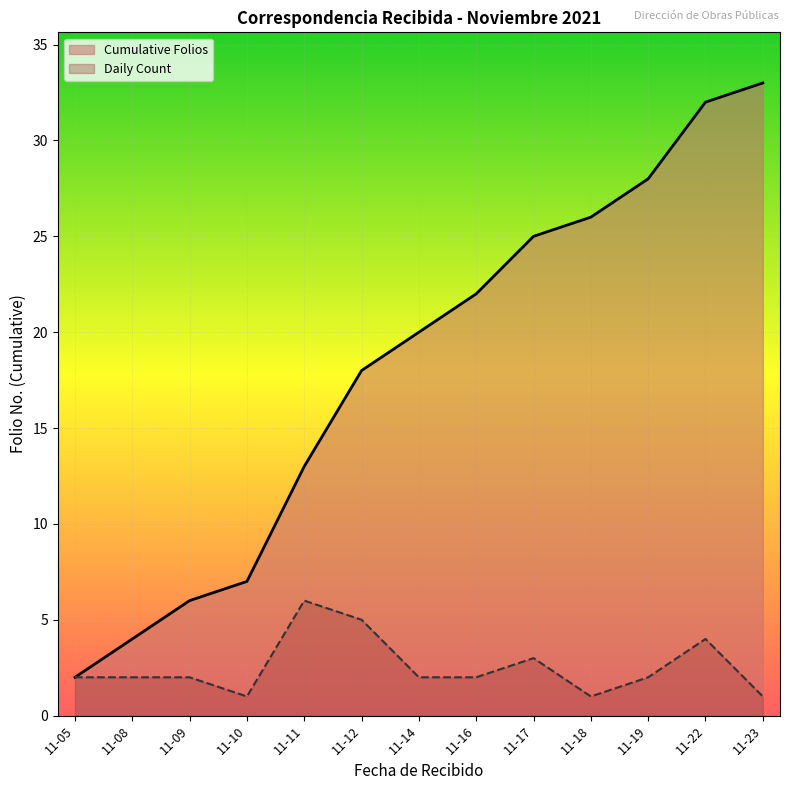

How many lines are shown in the chart?

2